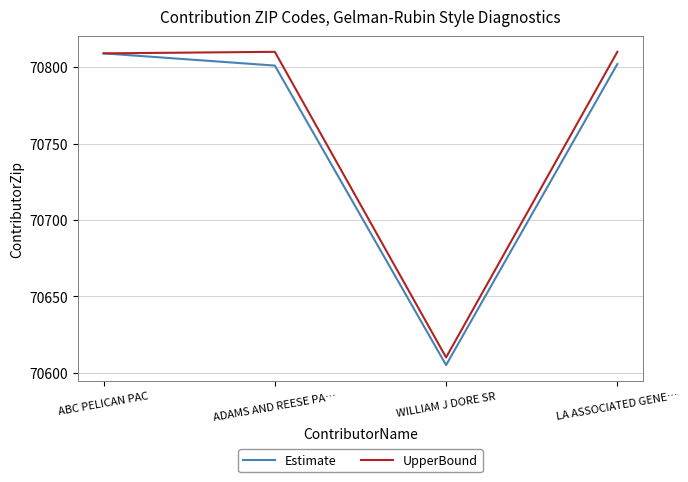

What is the total value across all series at WILLIAM J DORE SR?

141215